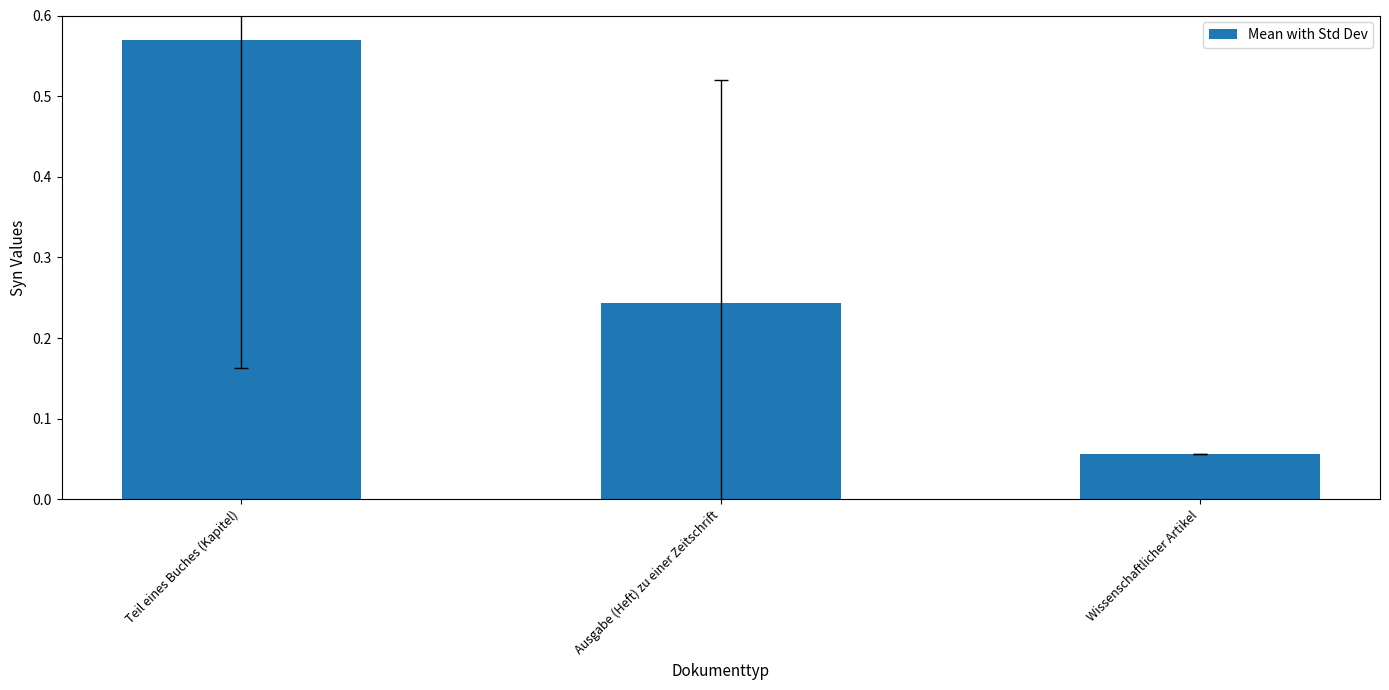

What is the sum of all values?

0.9